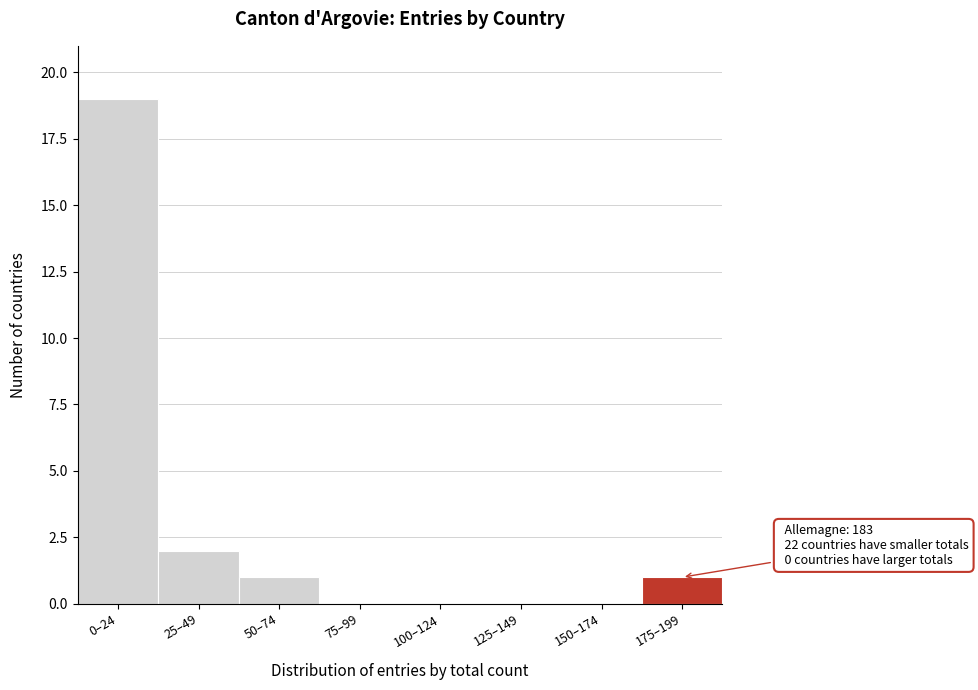

Reading left to right, list all the values displayed in this chart.

0–24=19	25–49=2	50–74=1	75–99=0	100–124=0	125–149=0	150–174=0	175–199=1